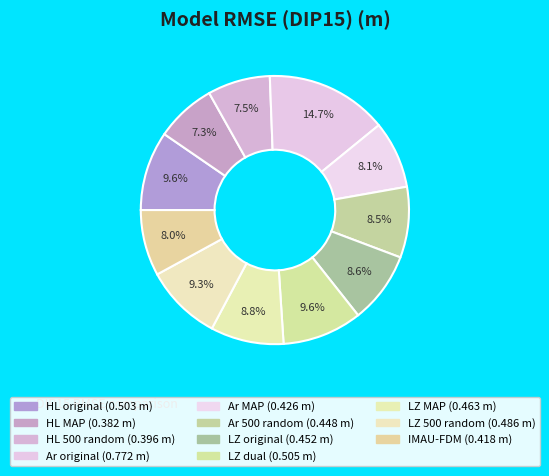

How many slices are in this pie chart?

11